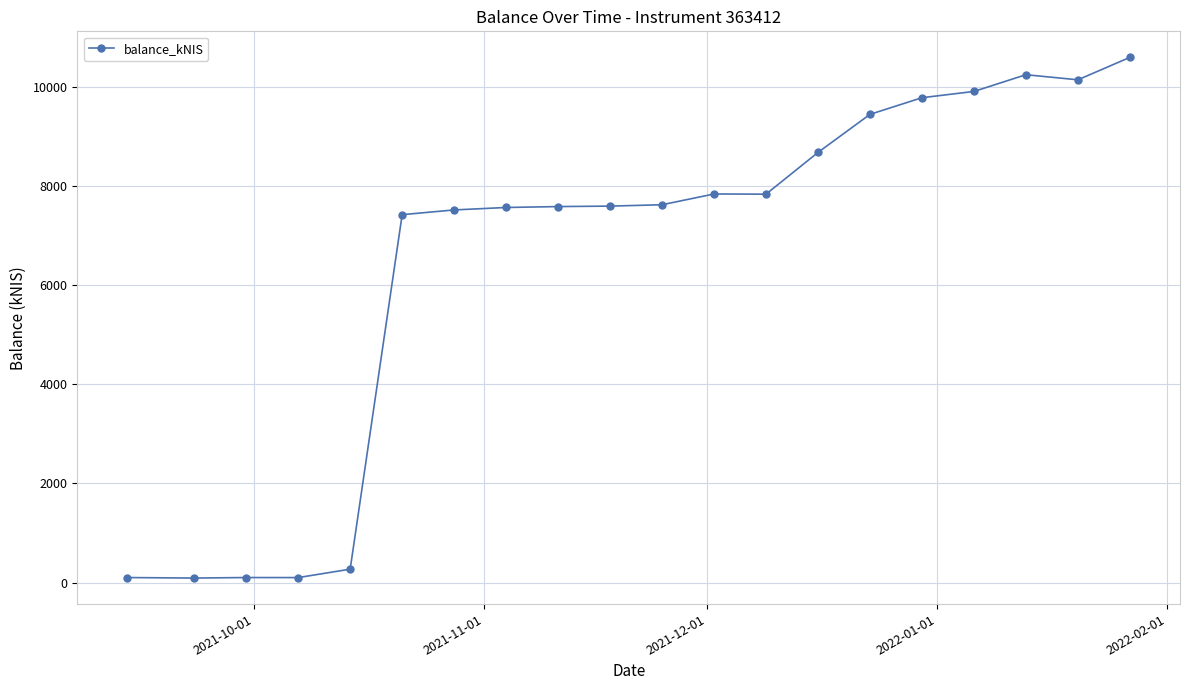

What is the value of the 15th point from the left?

9452.1